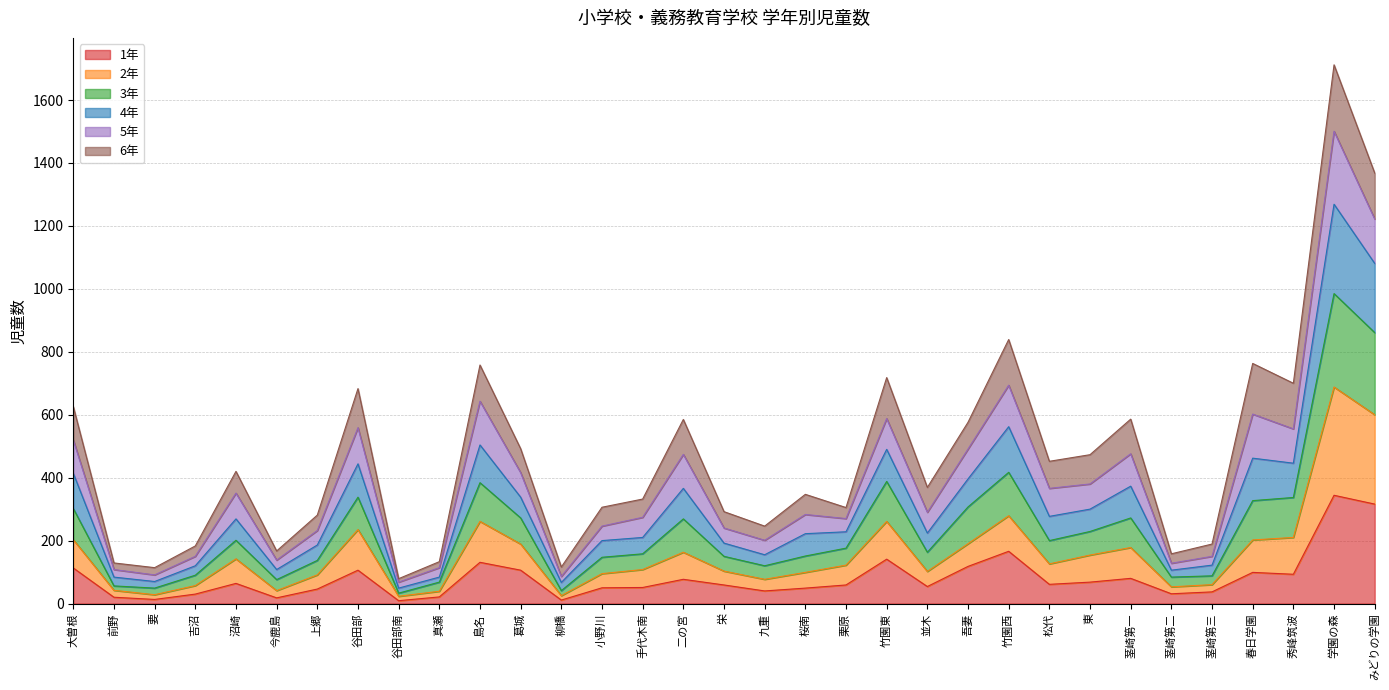

What is the total value across all series at 東?

473